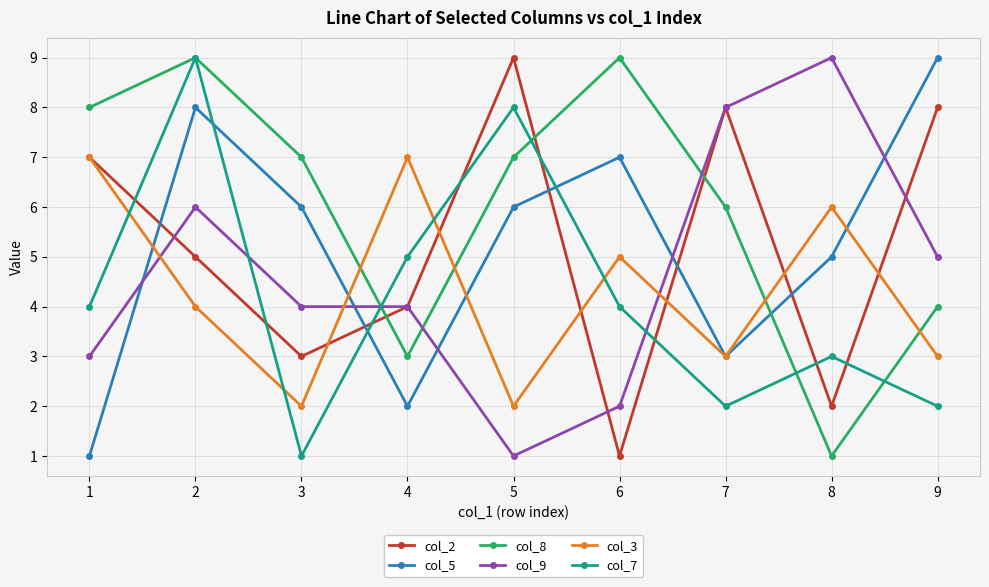

Reading left to right, extract all data points from this chart.

col_2: 1=7	2=5	3=3	4=4	5=9	6=1	7=8	8=2	9=8
col_5: 1=1	2=8	3=6	4=2	5=6	6=7	7=3	8=5	9=9
col_8: 1=8	2=9	3=7	4=3	5=7	6=9	7=6	8=1	9=4
col_9: 1=3	2=6	3=4	4=4	5=1	6=2	7=8	8=9	9=5
col_3: 1=7	2=4	3=2	4=7	5=2	6=5	7=3	8=6	9=3
col_7: 1=4	2=9	3=1	4=5	5=8	6=4	7=2	8=3	9=2